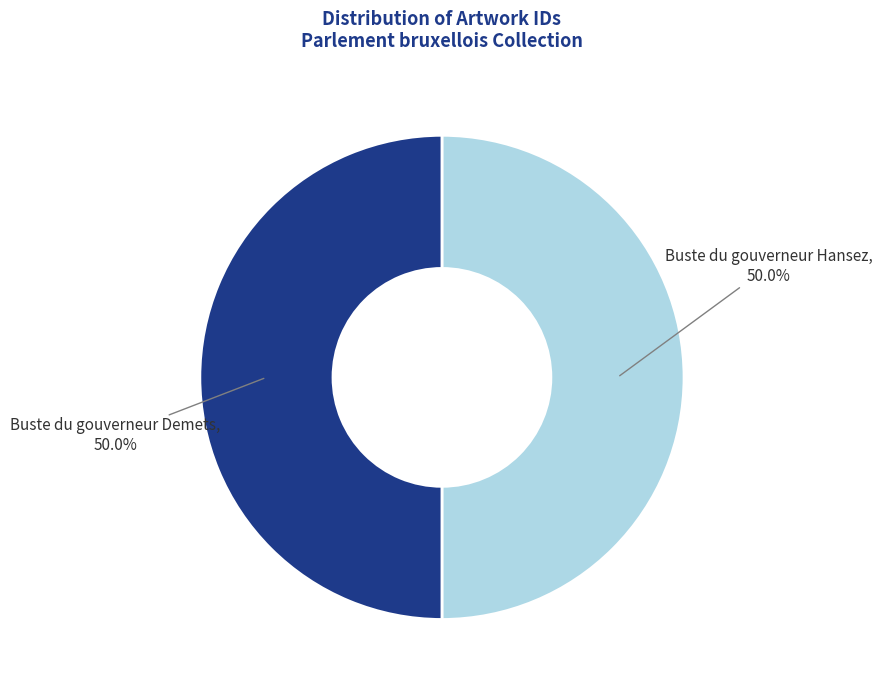

Rank the categories by value from highest to lowest.

Buste du gouverneur Demets, Buste du gouverneur Hansez